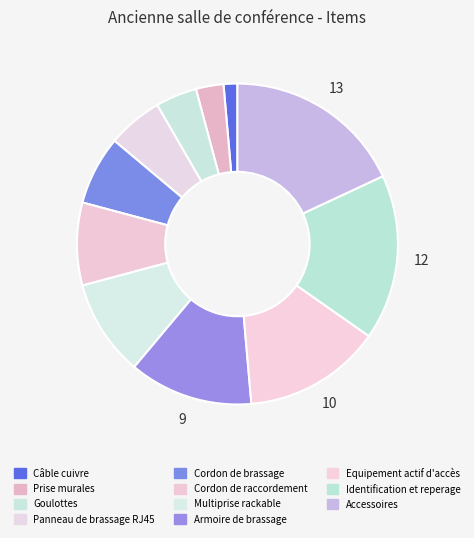

To the nearest percent, what is the difference between the Armoire de brassage and Accessoires slice percentages?

6%